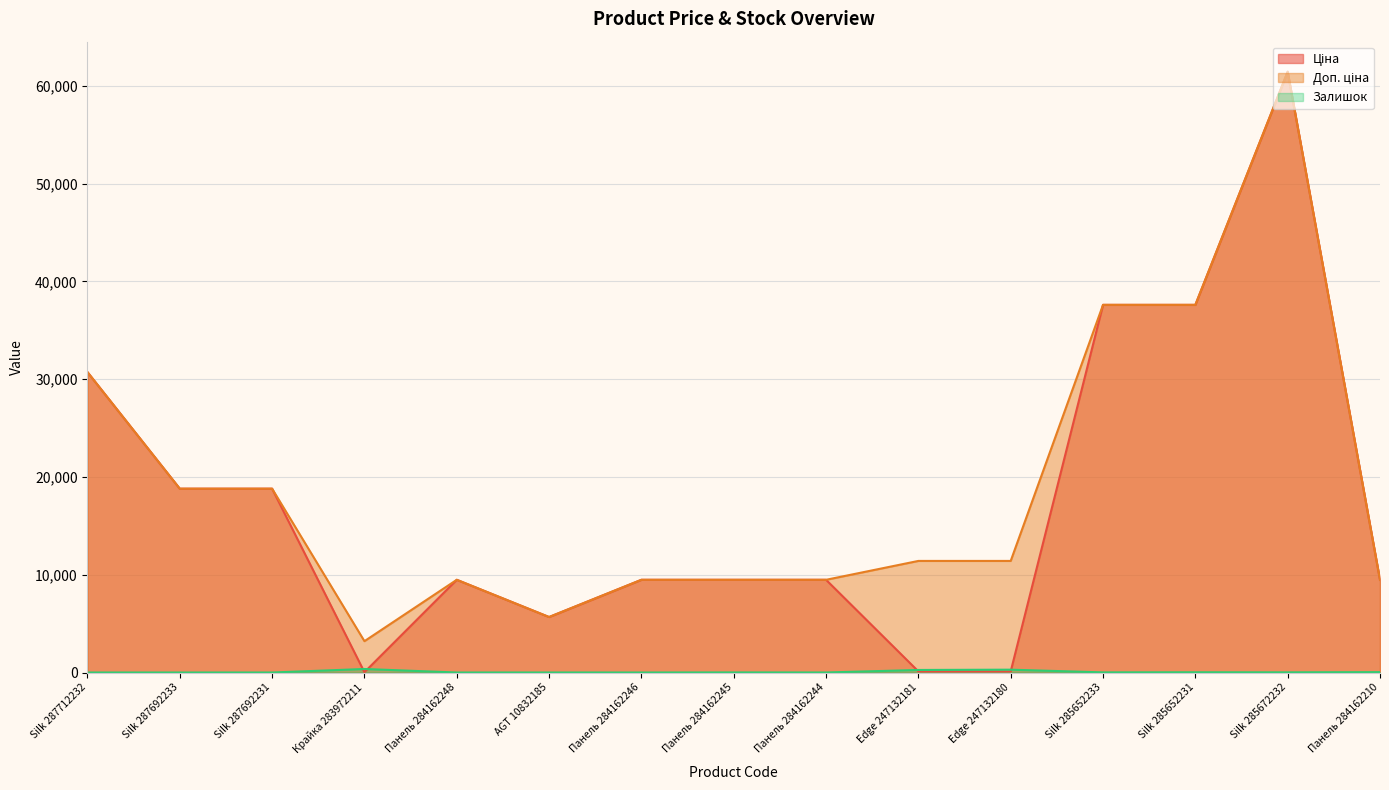

True or false: Ціна and Доп. ціна cross at least once.

False